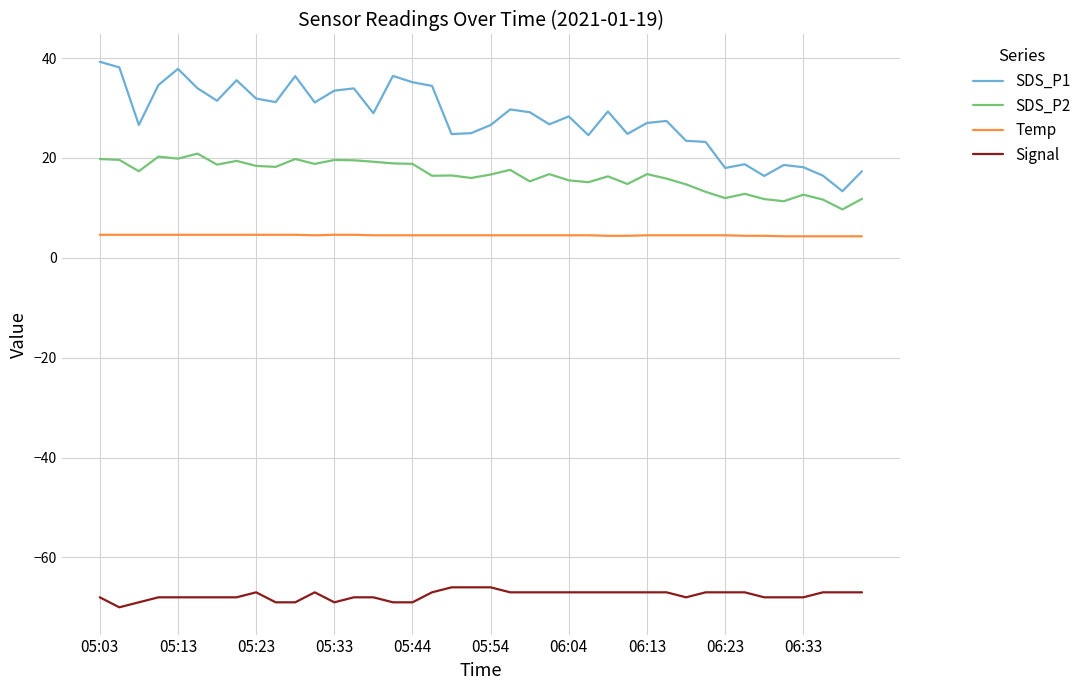

True or false: SDS_P2 and SDS_P1 intersect in this chart.

False